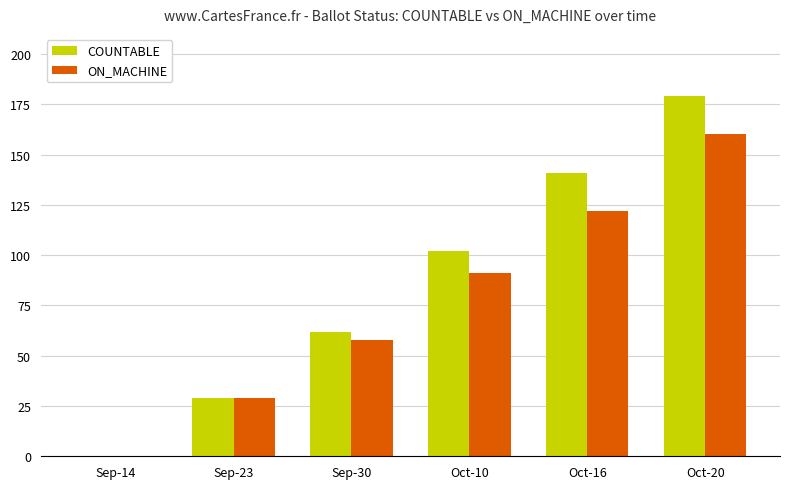

How many distinct data groups are displayed?

2